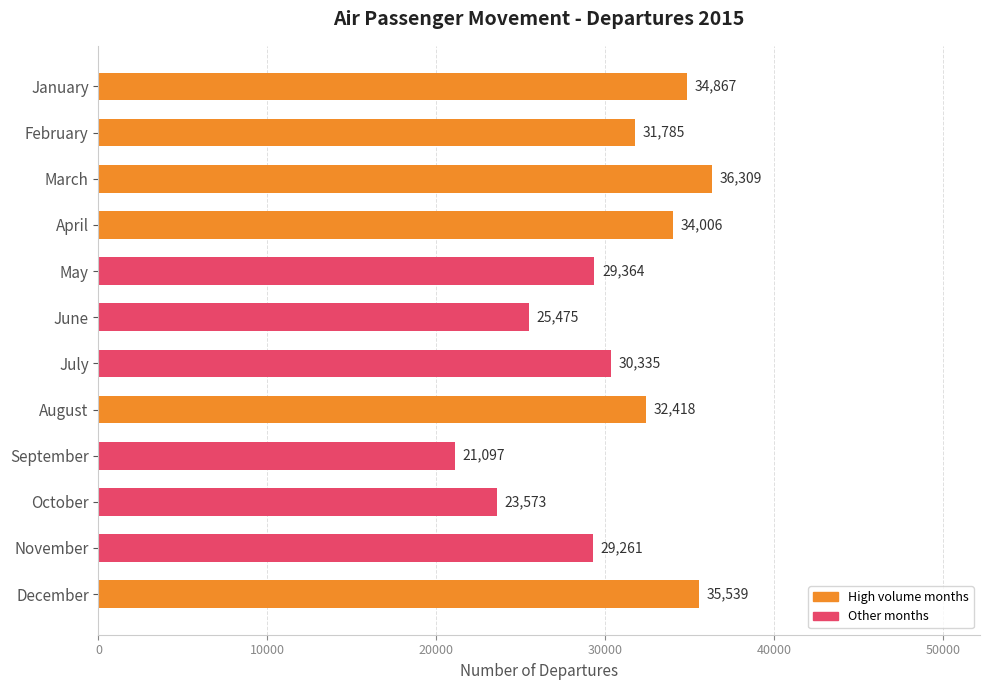

What is the ratio of the value at June to the value at August?

0.8